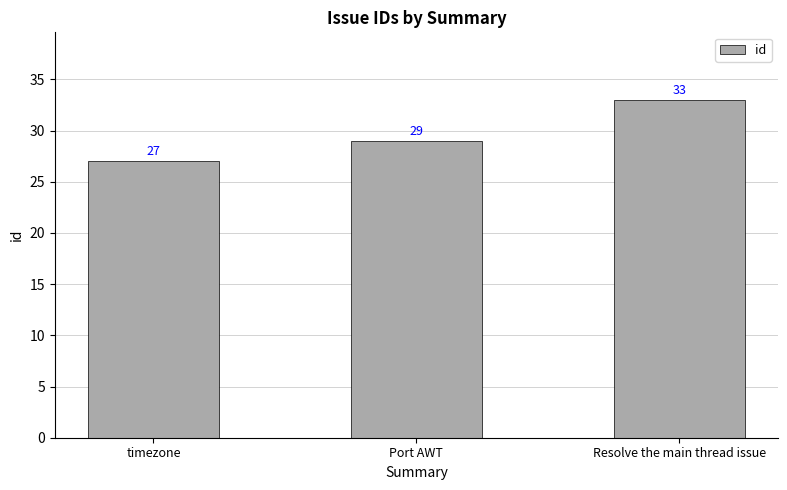

Which category has the highest value across all series?

Resolve the main thread issue